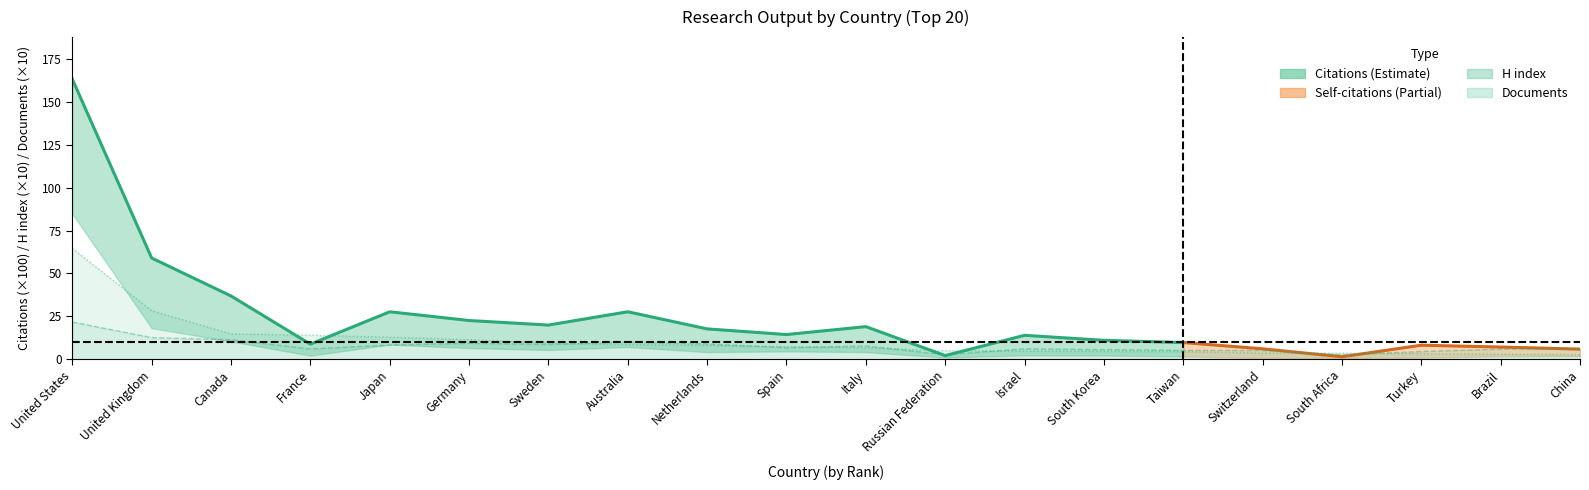

What is the average value of the H index series?

7.8